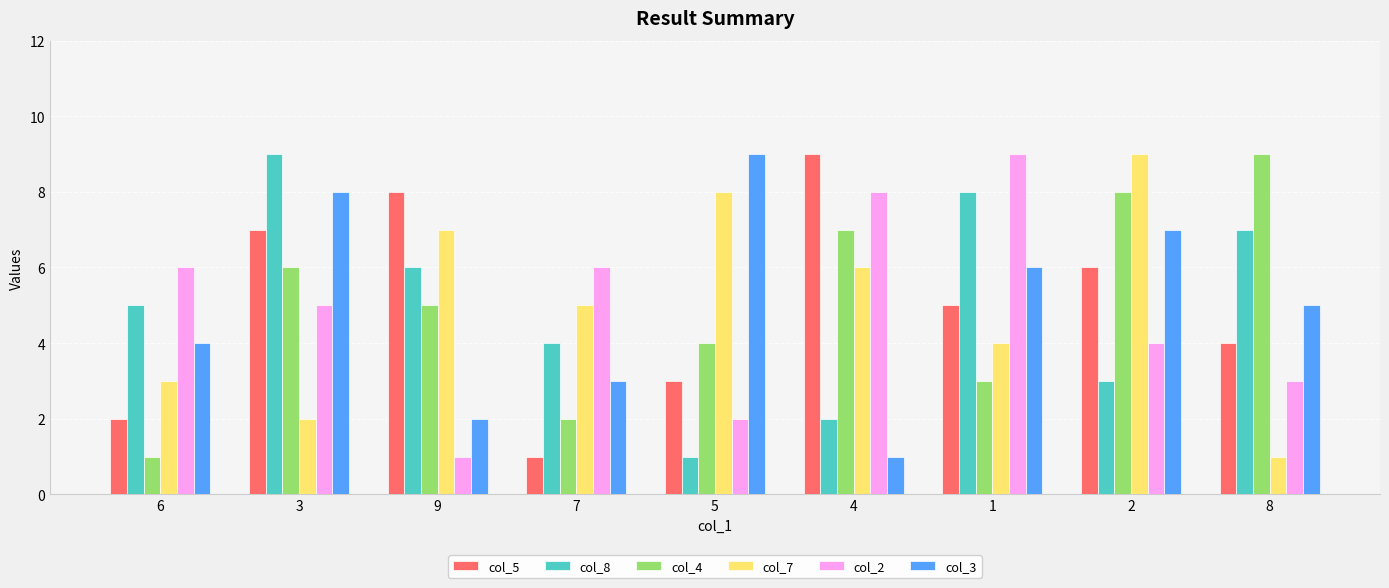

The col_4 series shows 1 at 7. True or false?

False